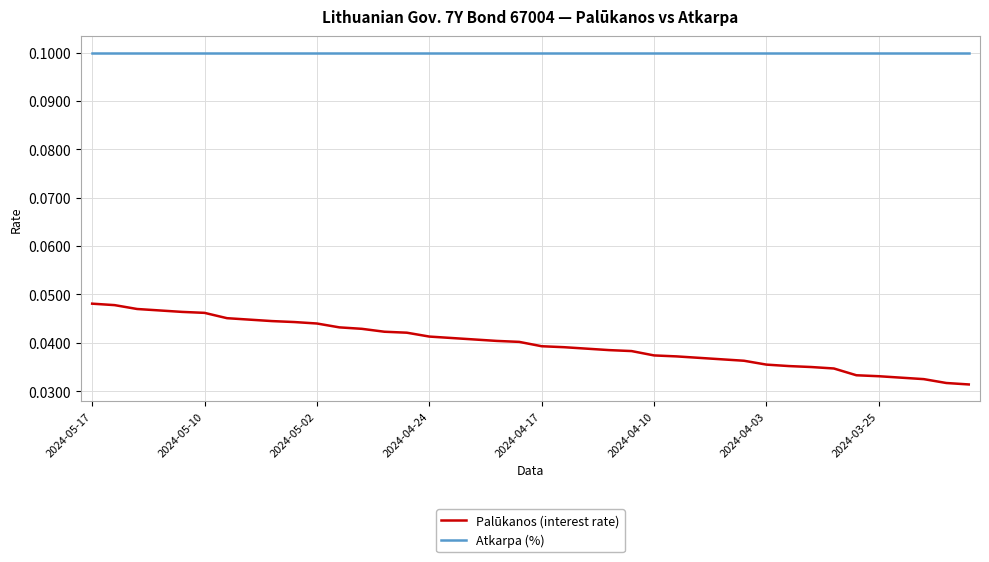

List the series in order of their peak value, lowest first.

Palūkanos (interest rate), Atkarpa (%)